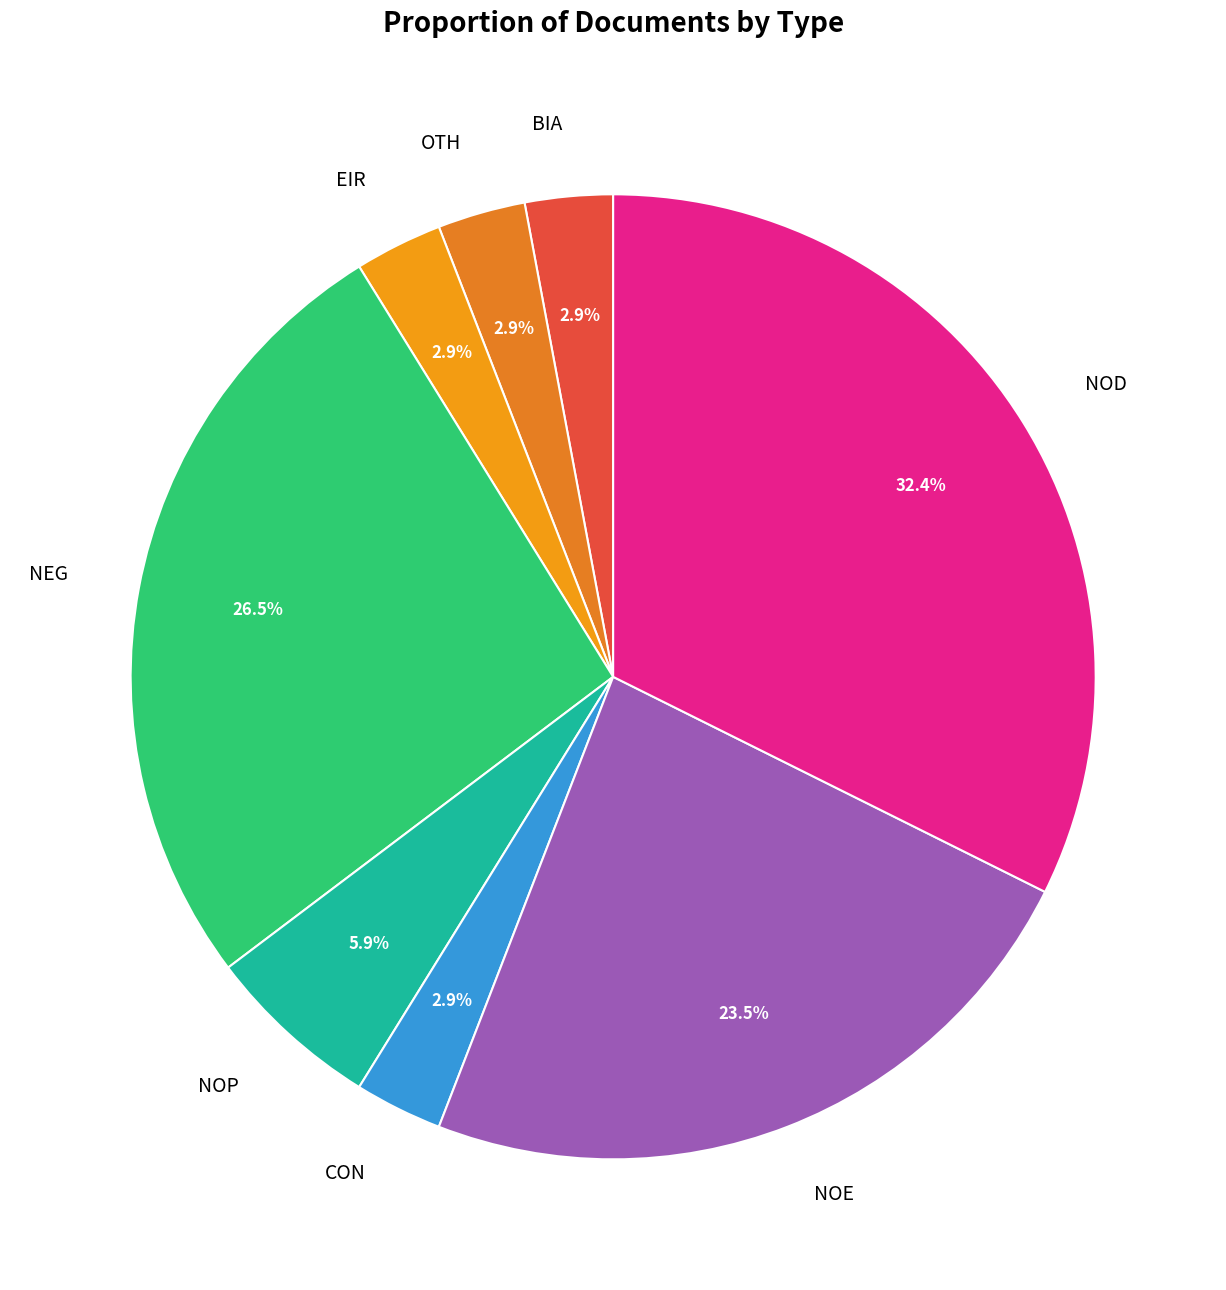

What is the ratio of the value at NOD to the value at NOP?

5.5